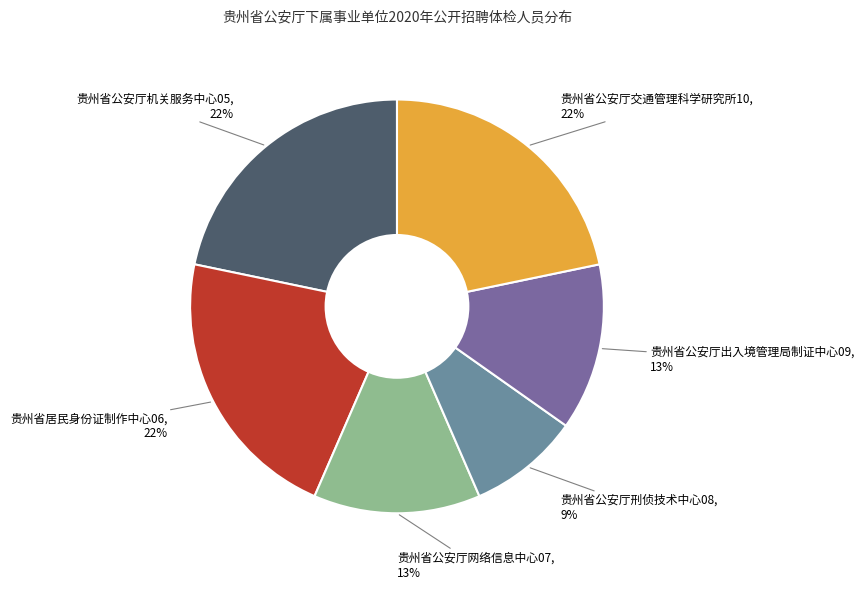

To the nearest percent, what is the average slice percentage?

17%